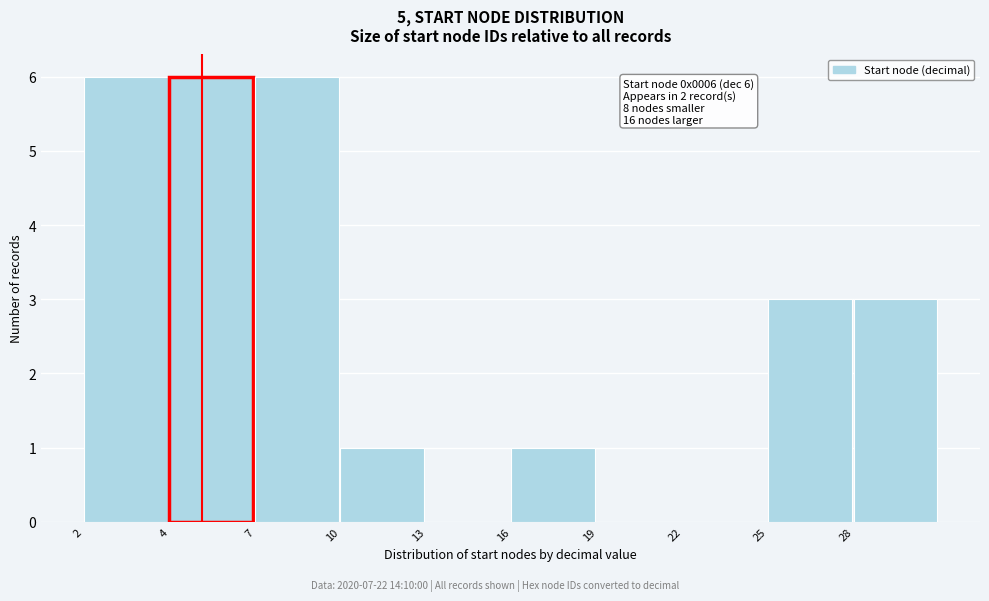

Reading left to right, what are all the values shown in this chart?

2=6	4=6	7=6	10=1	13=0	16=1	19=0	22=0	25=3	28=3